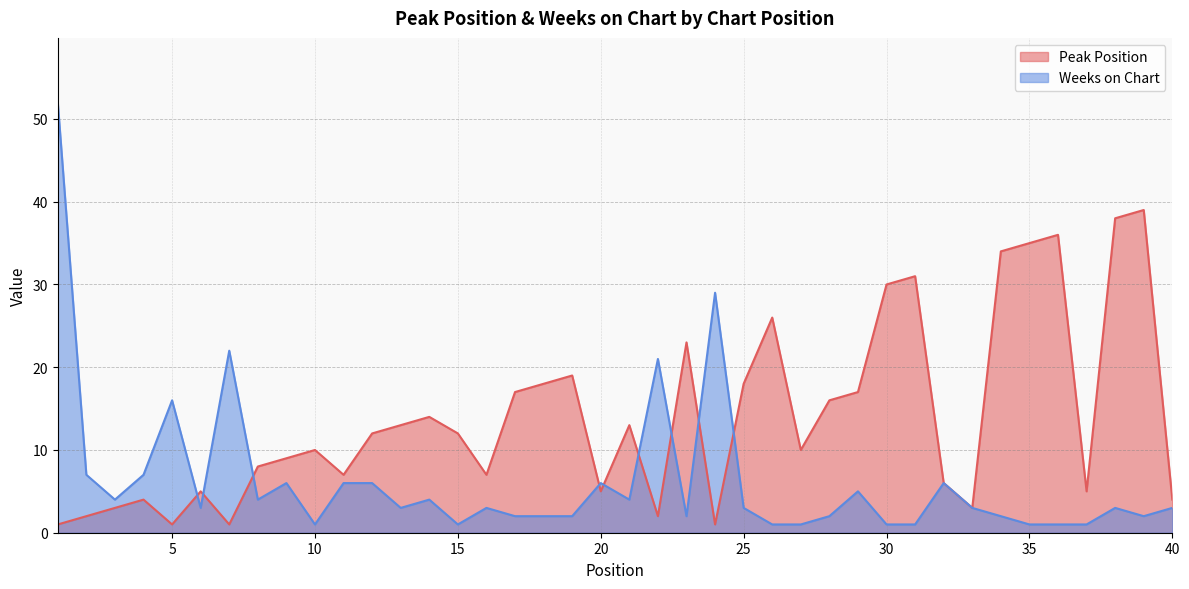

How many lines are shown in the chart?

2